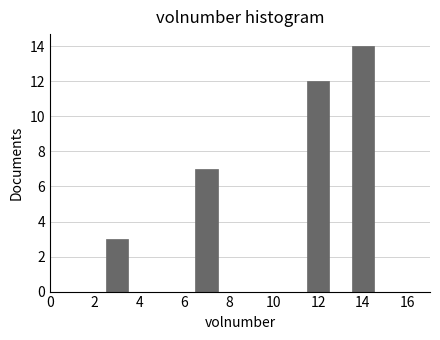

What is the height of the bar covering 2.5 to 3.5 on the x-axis? Neither the bar edges nor the heights are printed on the chart, so give them approximately, as read against the axes.

3